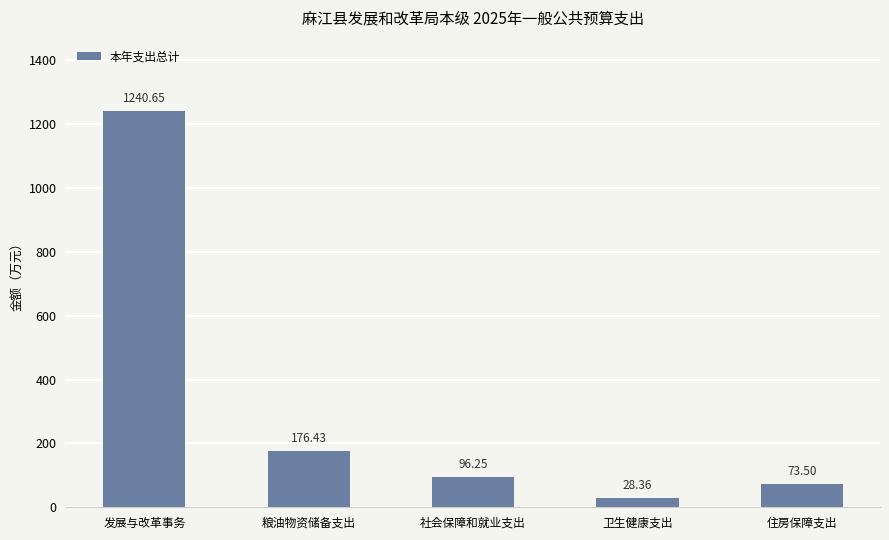

List the labels in order of value, smallest first.

卫生健康支出, 住房保障支出, 社会保障和就业支出, 粮油物资储备支出, 发展与改革事务